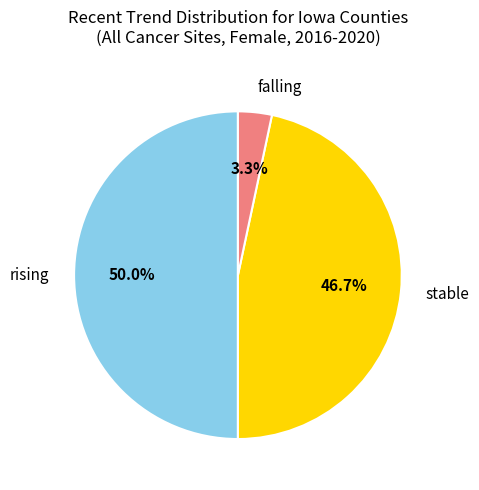

What portion of the pie excludes falling?

96.7%